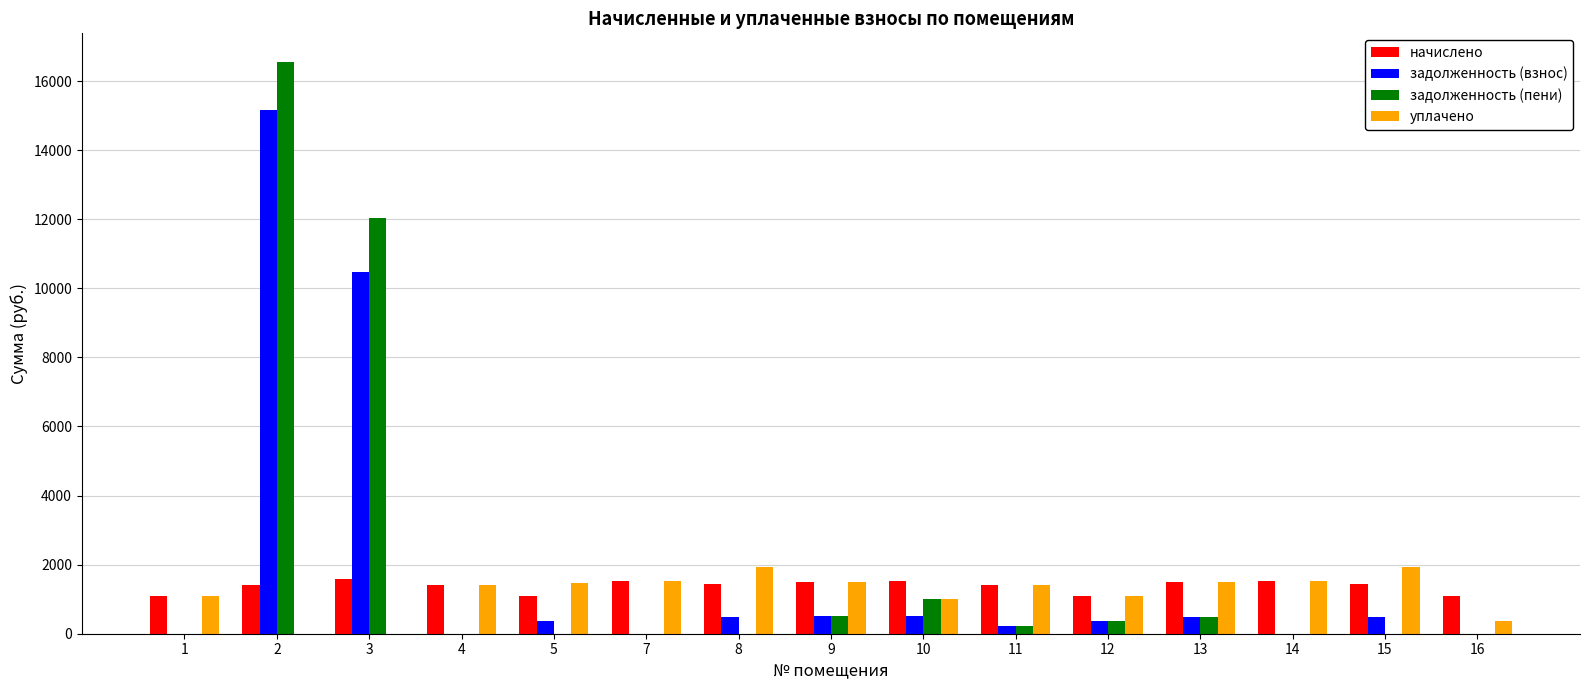

What is the total value across all series at 5?

2923.0